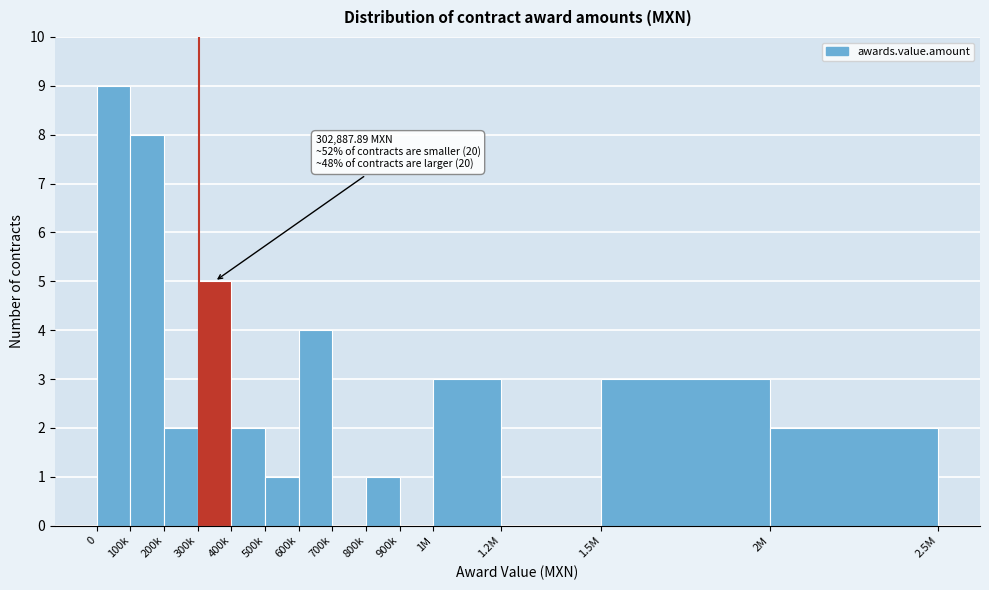

Reading left to right, list all the values displayed in this chart.

0=9	100k=8	200k=2	300k=5	400k=2	500k=1	600k=4	700k=0	800k=1	900k=0	1M=3	1.2M=0	1.5M=3	2M=2